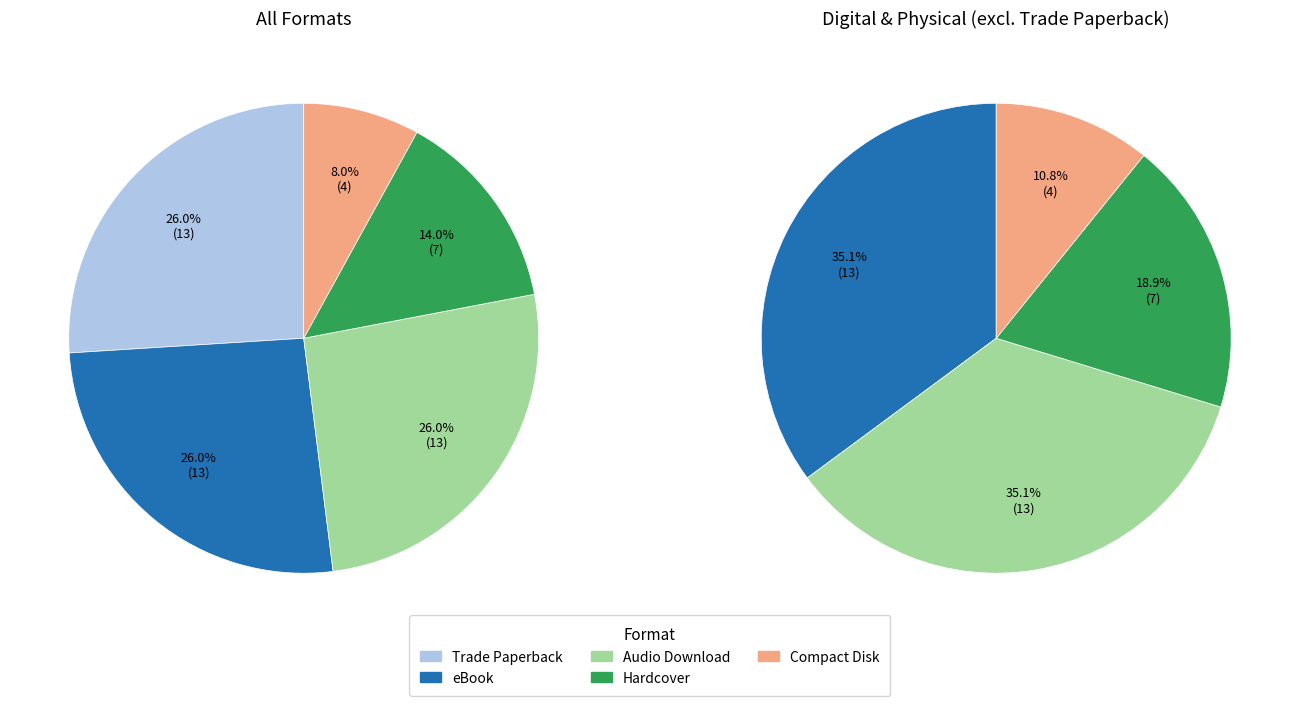

What percentage is the eBook slice, to the nearest percent?

26%